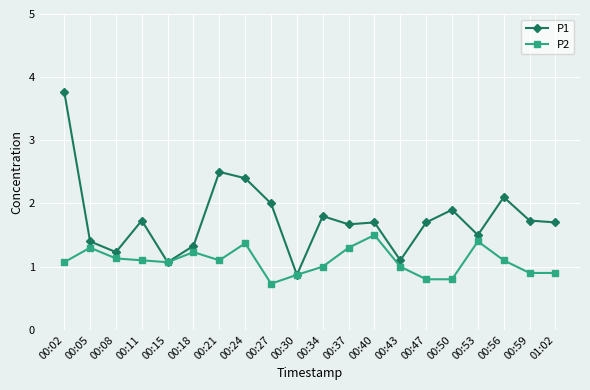

Which series changed the most between 00:40 and 00:59?

P2